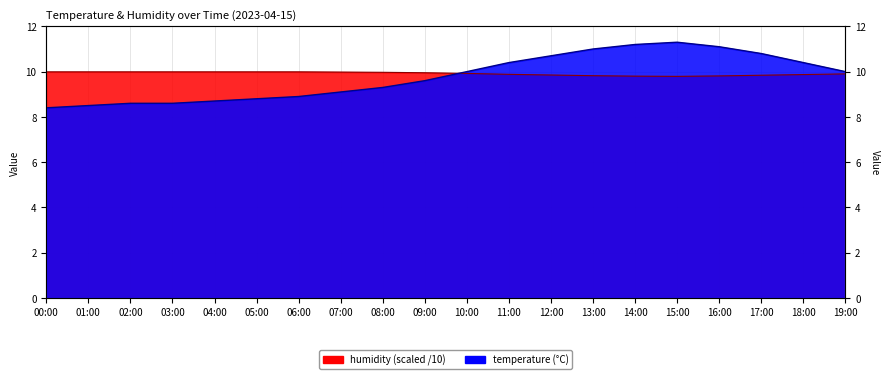

How many interior local valleys does the humidity (line) series have?

1